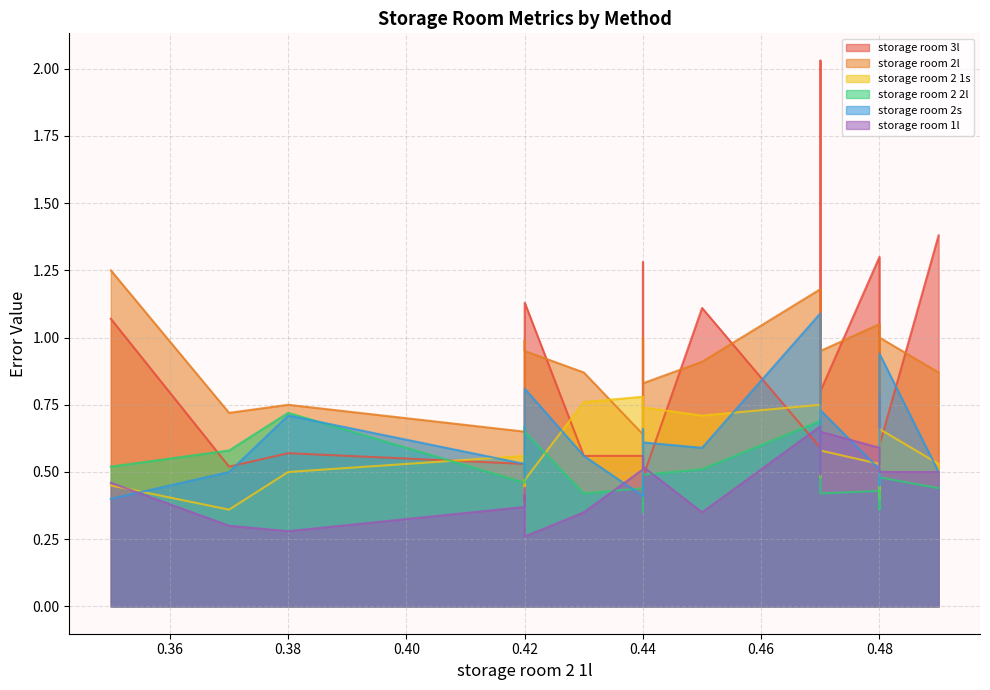

What is the greatest value displayed?

2.0